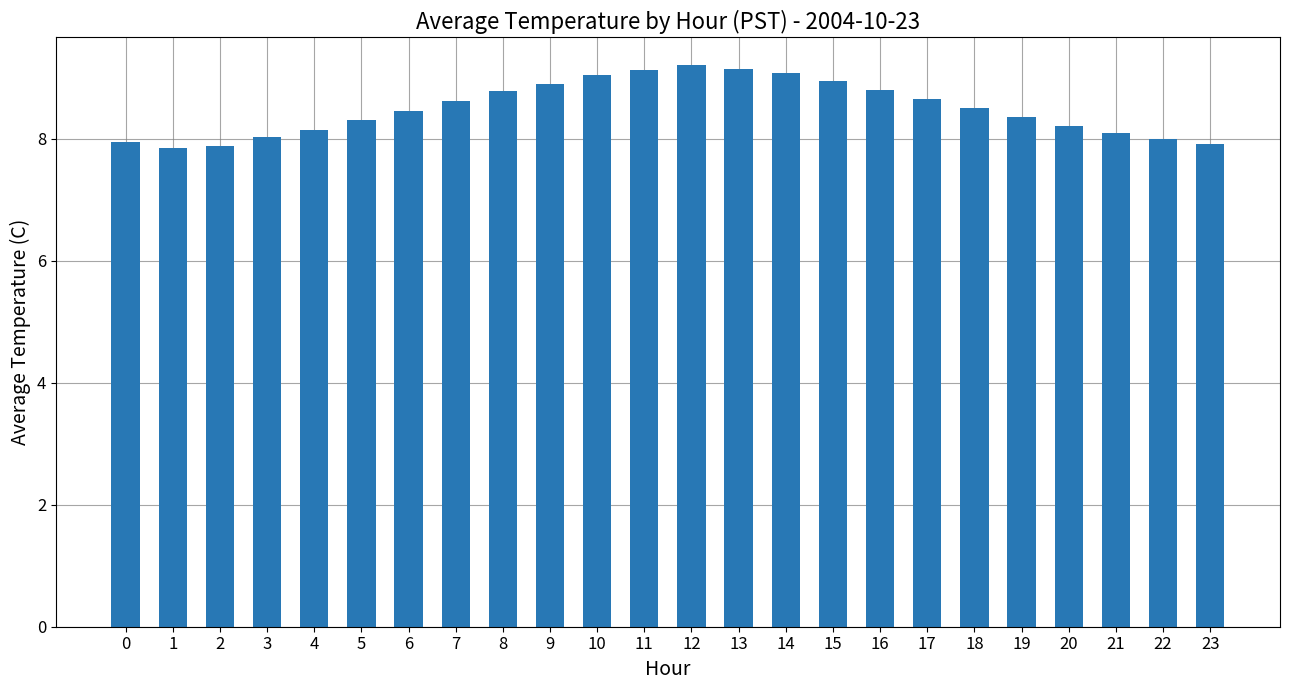

Is it true that the value at 2 is 2.7?

False